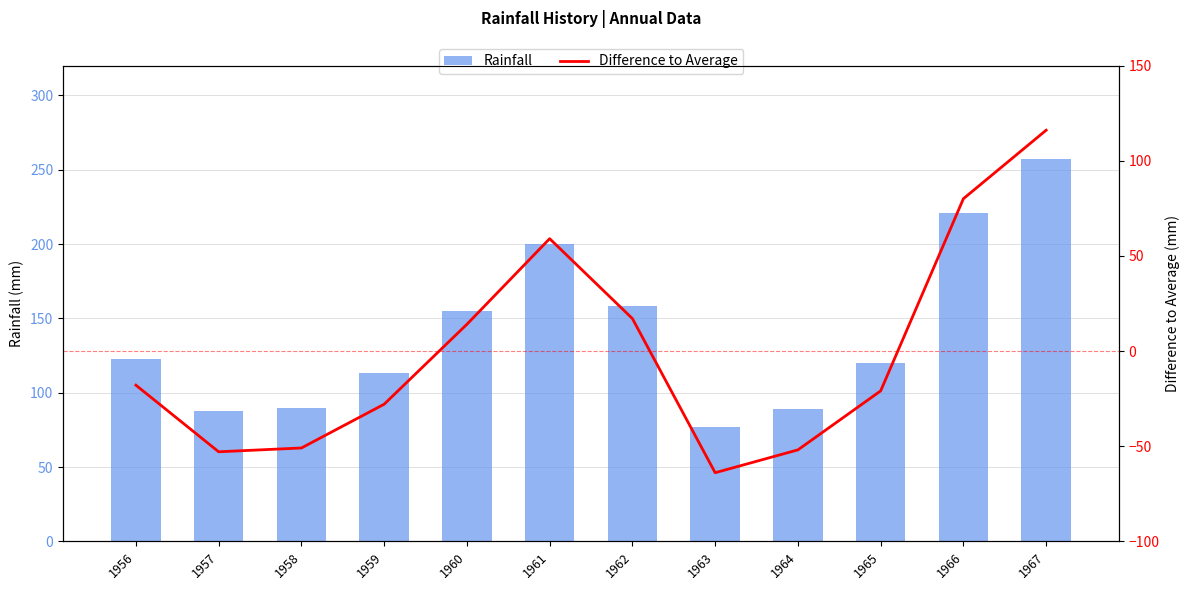

Which series has the largest total across all categories?

Rainfall